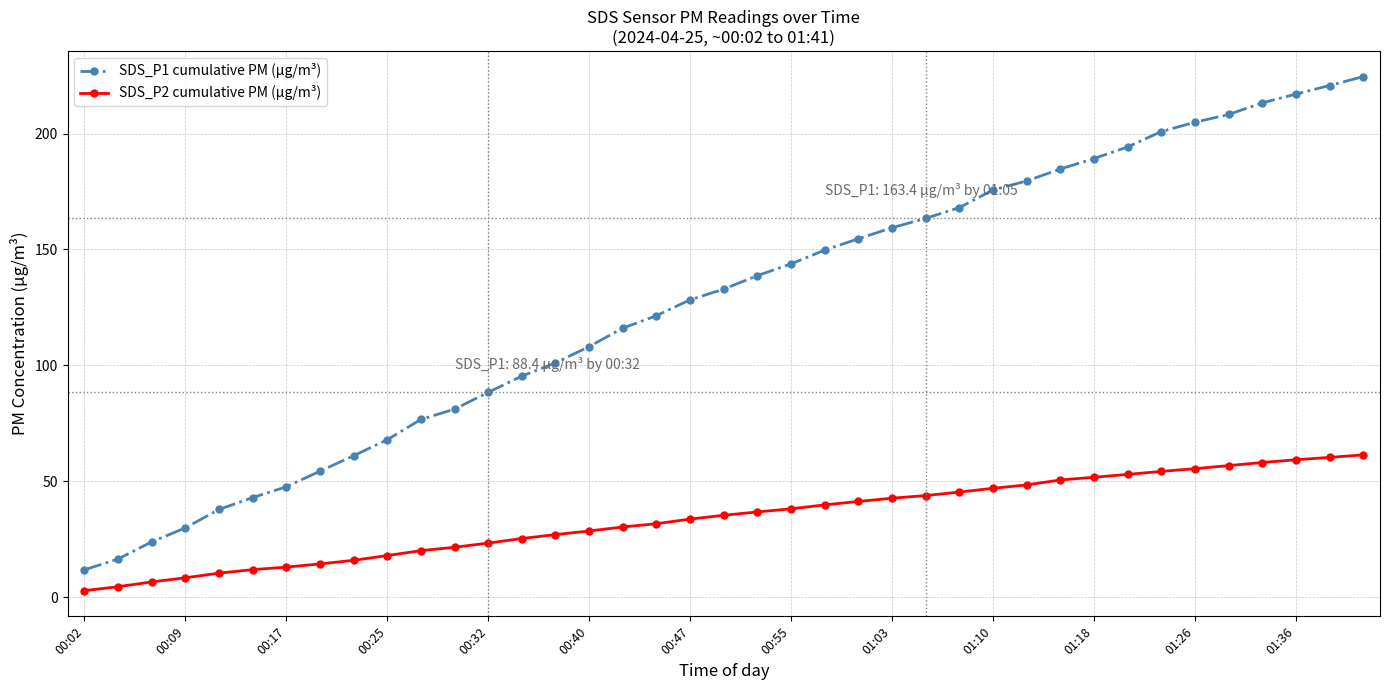

True or false: SDS_P2 cumulative PM (µg/m³) and SDS_P1 cumulative PM (µg/m³) intersect in this chart.

False